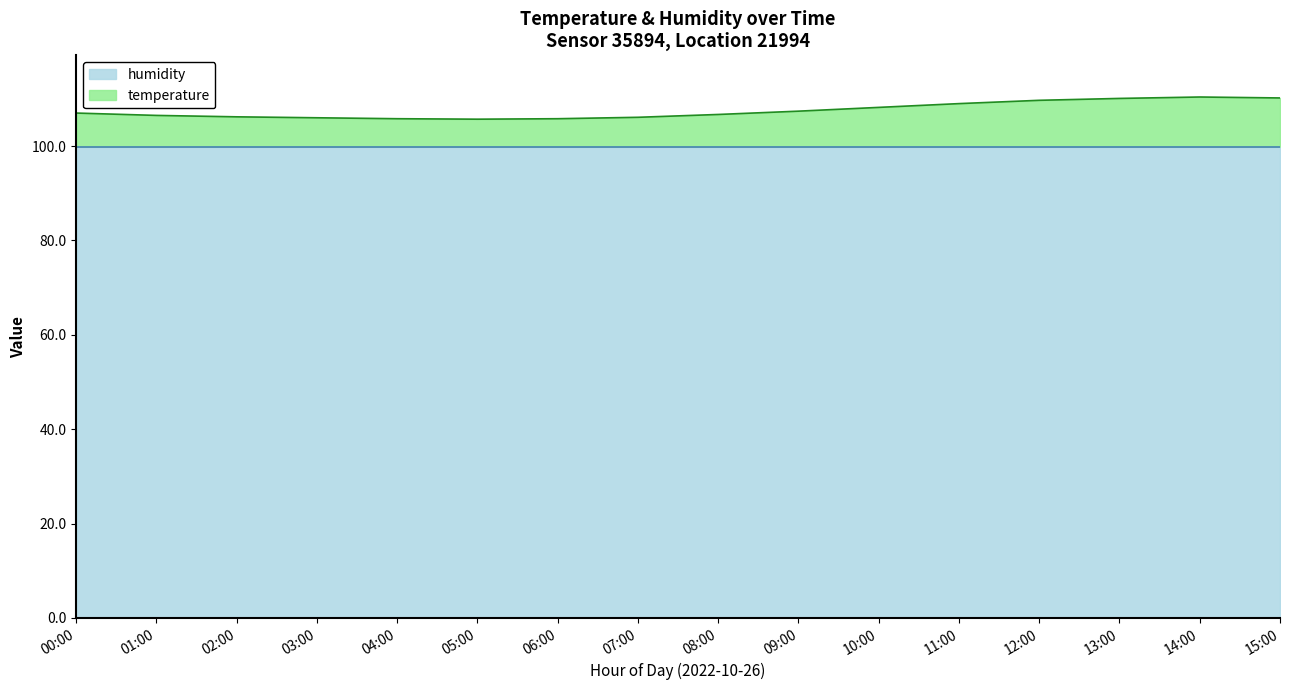

What is the sum of all values?

1720.8